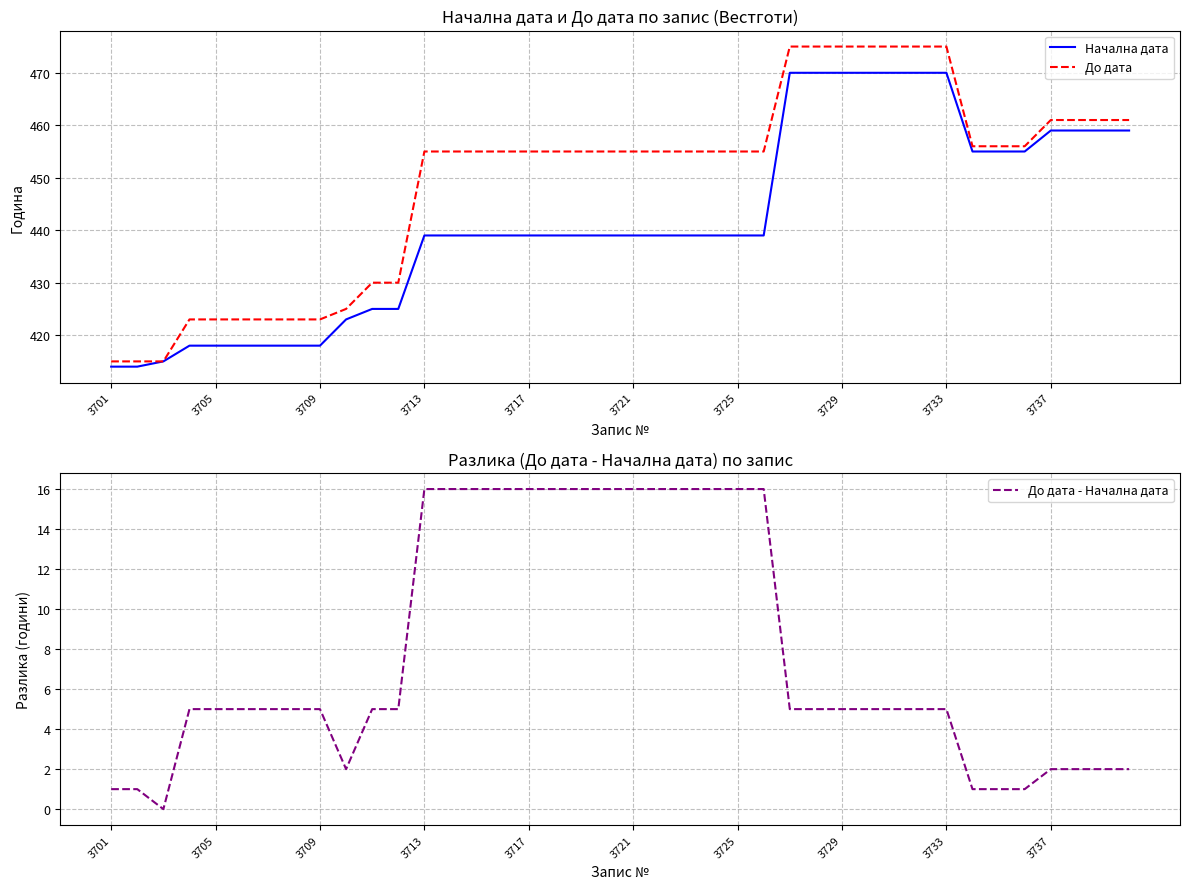

What is the highest value of the До дата - Начална дата series?

16